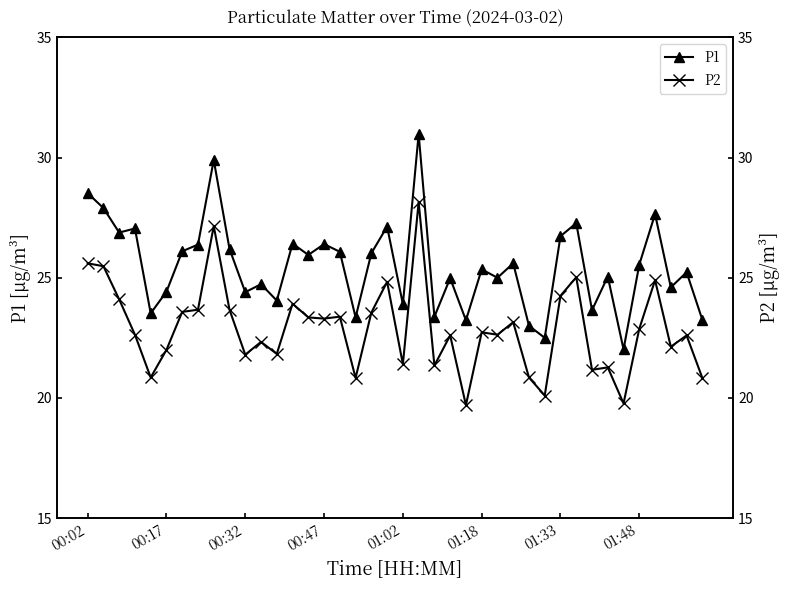

Reading right to left, extract all data points from this chart.

P1: 23.2	25.2	24.6	27.6	25.6	22.0	25.1	23.6	27.3	26.7	22.5	23.0	25.6	25.0	25.4	23.2	25.0	23.4	31.0	23.9	27.1	26.0	23.4	26.1	26.4	25.9	26.4	24.1	24.7	24.4	26.2	29.9	26.4	26.1	24.4	23.5	27.1	26.9	27.9	28.5
P2: 20.8	22.6	22.1	24.9	22.9	19.8	21.3	21.2	25.0	24.2	20.1	20.9	23.1	22.6	22.7	19.7	22.6	21.4	28.1	21.4	24.8	23.6	20.8	23.4	23.3	23.4	23.9	21.8	22.3	21.8	23.7	27.1	23.7	23.6	22.0	20.9	22.6	24.1	25.5	25.6